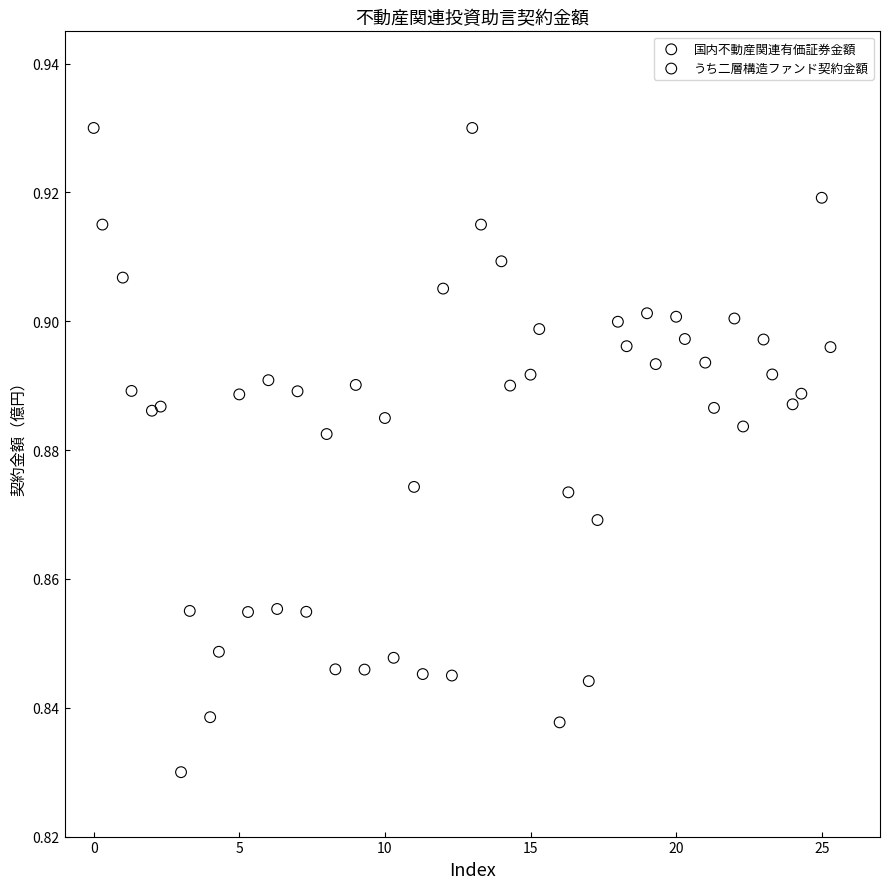

Which series reaches the minimum Y coordinate?

国内不動産関連有価証券金額